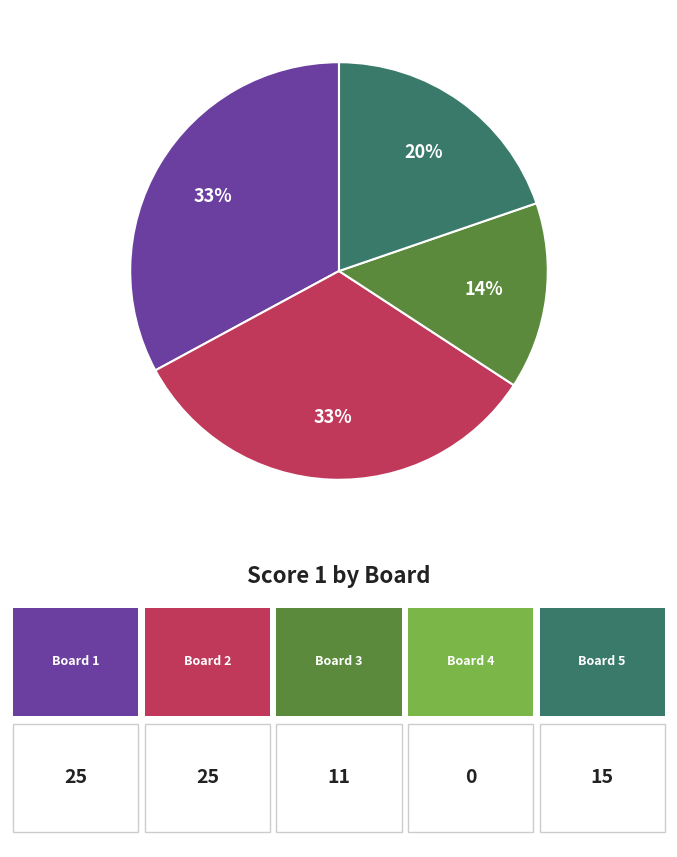

Is there any slice that represents more than half of the pie?

No